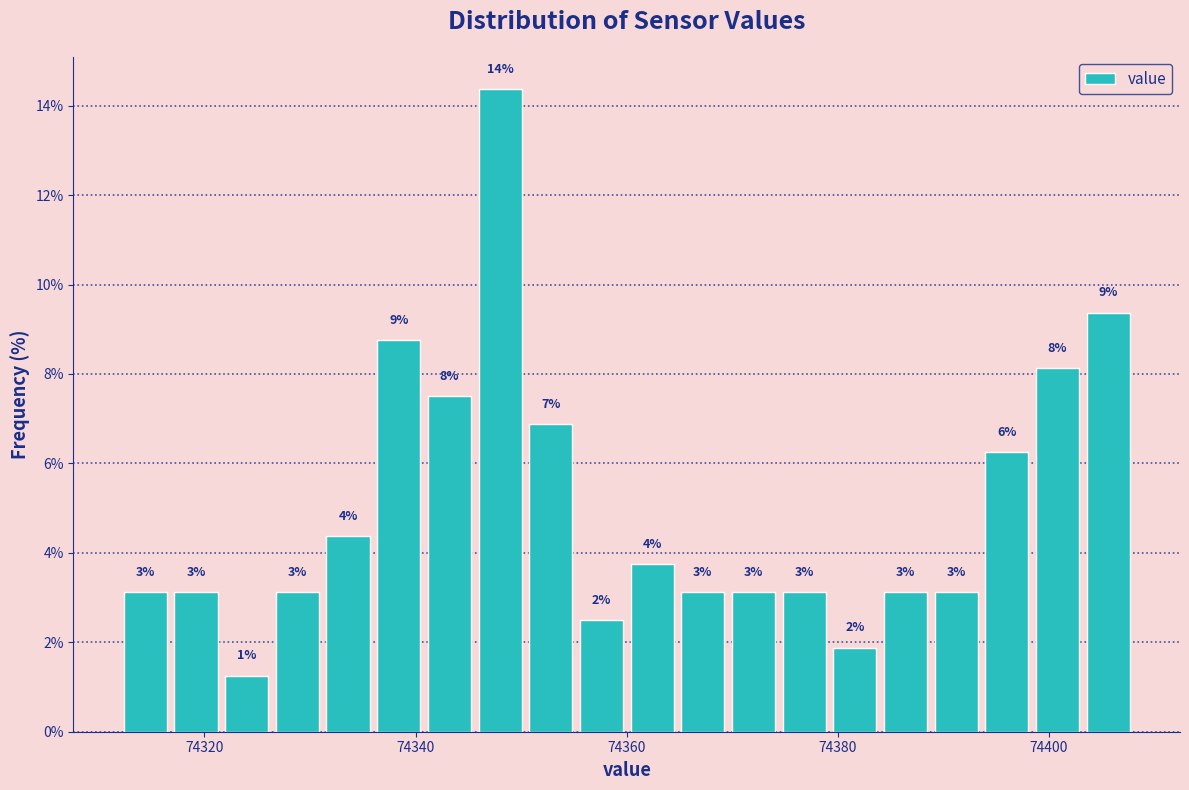

Read against the x-axis, roughly where is the centre of the tallest bar?

74348